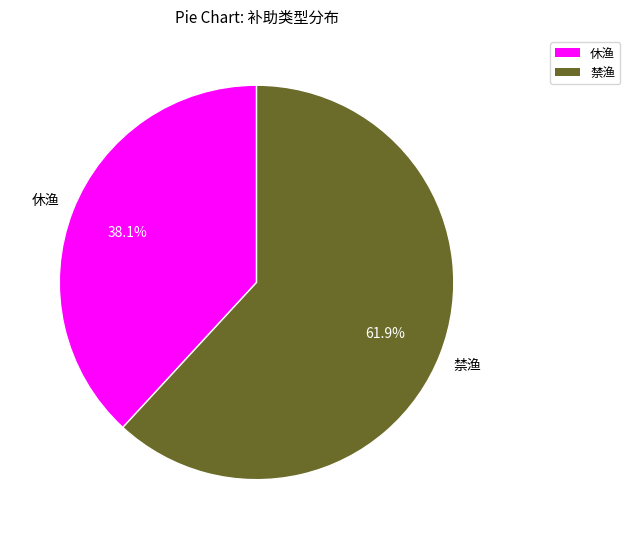

How many segments does this pie chart have?

2